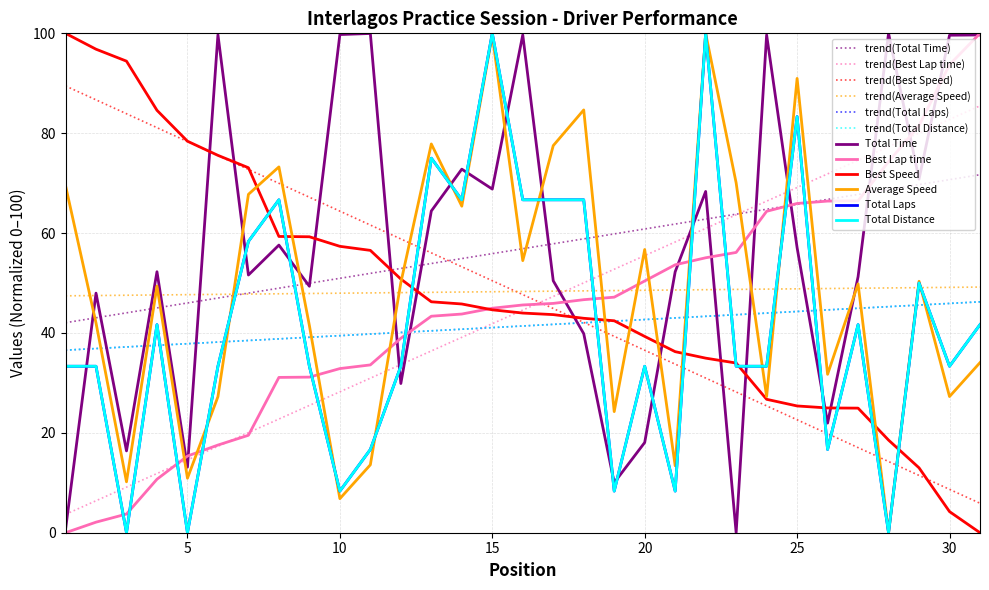

True or false: Average Speed and Total Time intersect in this chart.

True